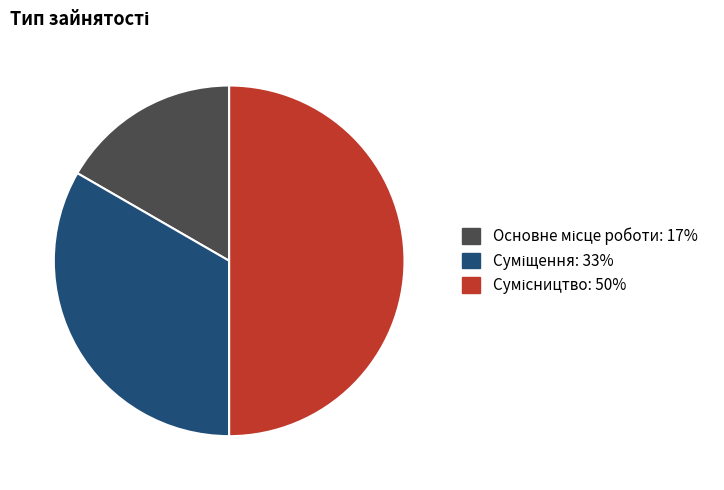

What is the change in value from Основне місце роботи to Суміщення?

+1